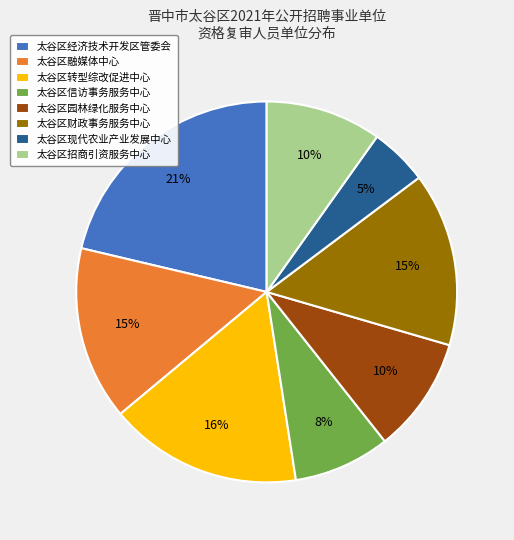

To the nearest percent, what is the difference between the 太谷区融媒体中心 and 太谷区招商引资服务中心 slice percentages?

5%